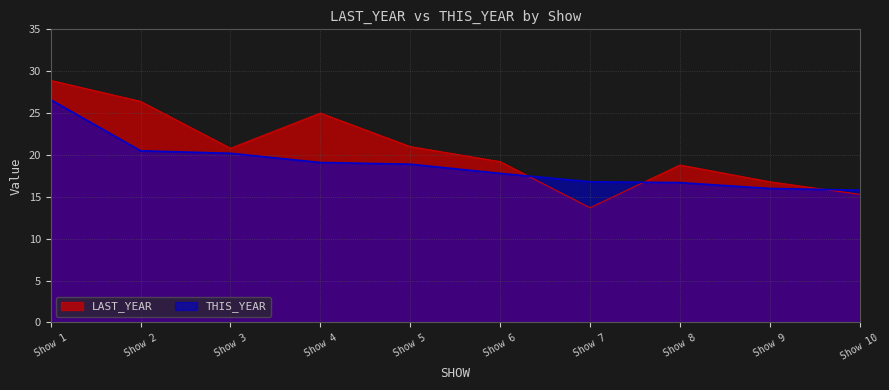

What is the average value of the THIS_YEAR series?

18.8